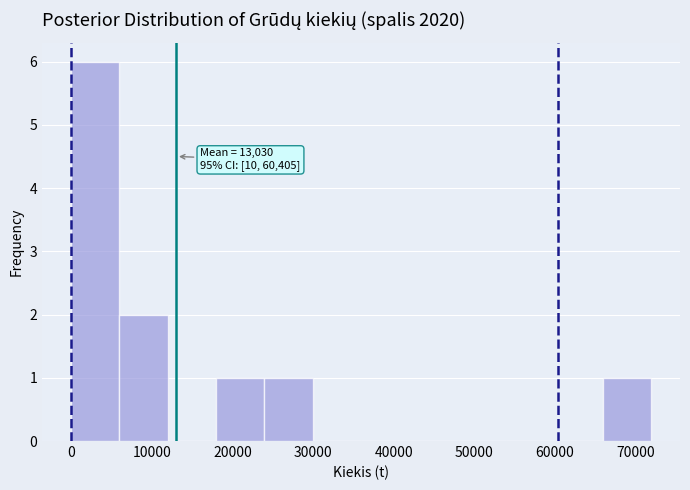

Over which range of the x-axis is the bar tallest?

0 to 6000